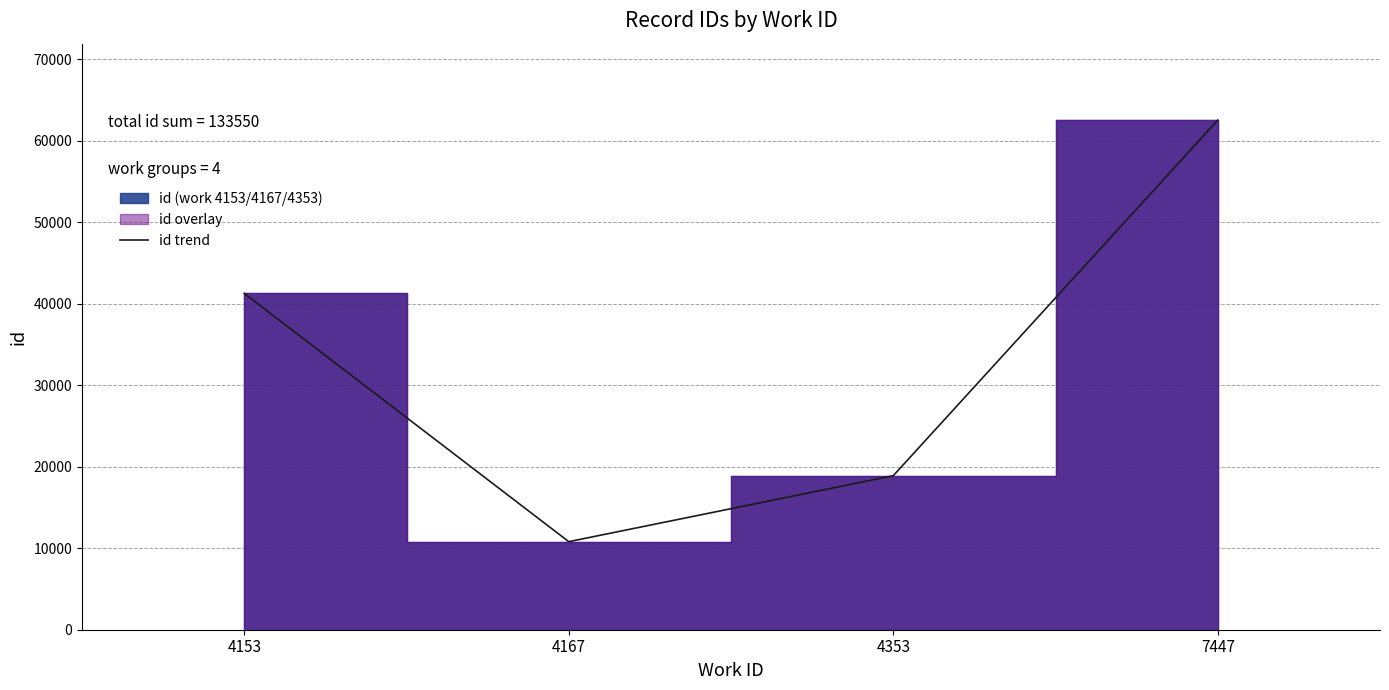

How many data points are less than 41281?

2